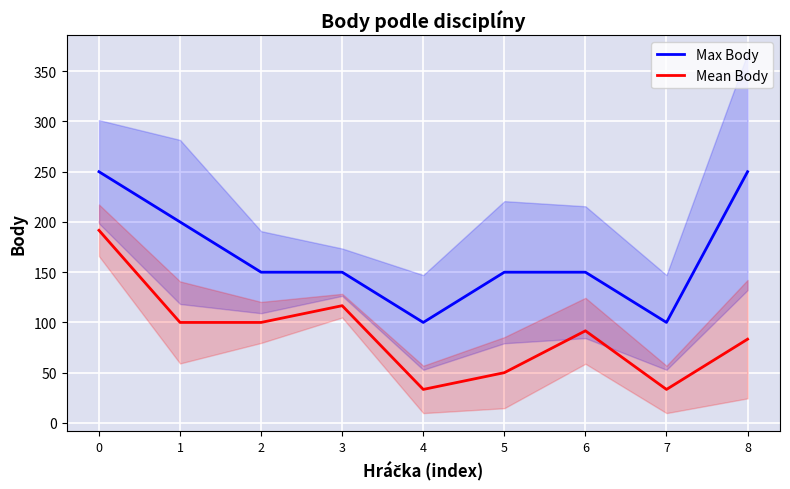

Which series has the largest range (max minus min)?

Mean Body